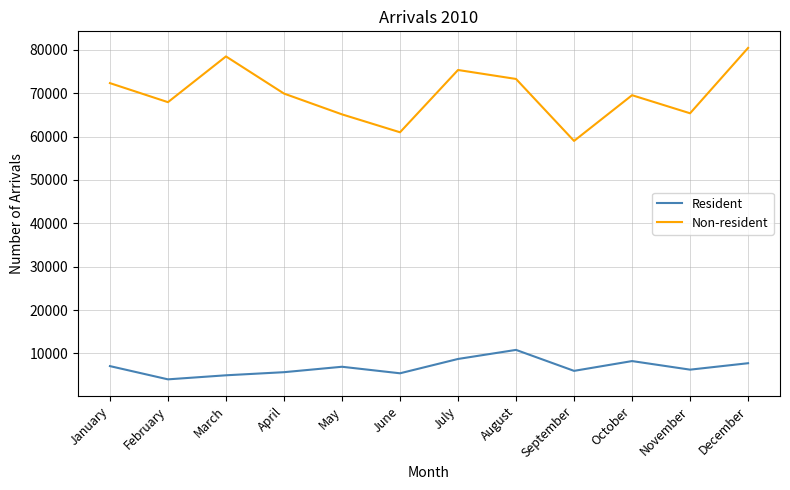

In Non-resident, how many points are lower than both neighbors (excluding endpoints)?

4